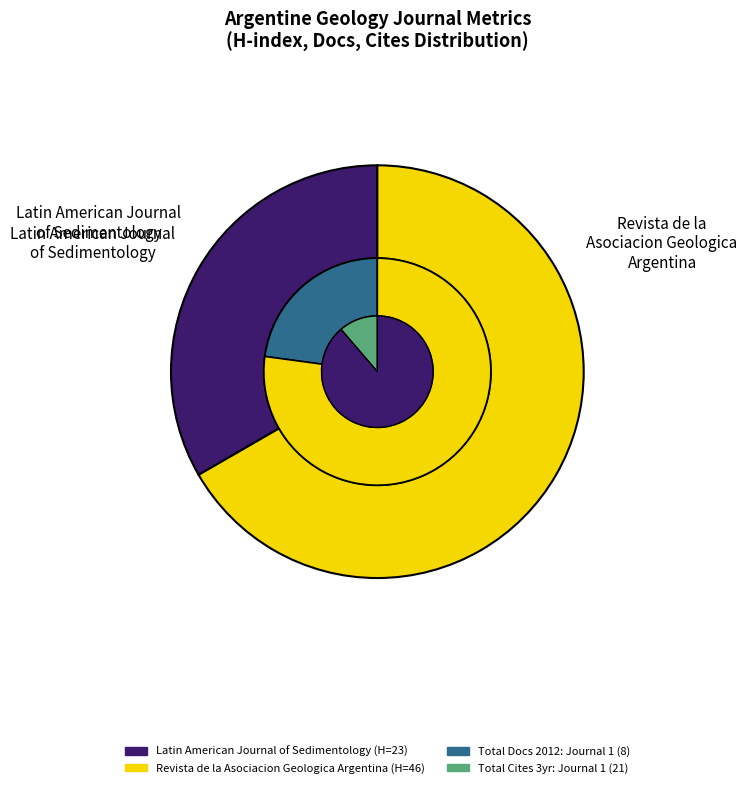

The Latin American Journal of Sedimentology slice represents 88% of the pie. True or false?

False